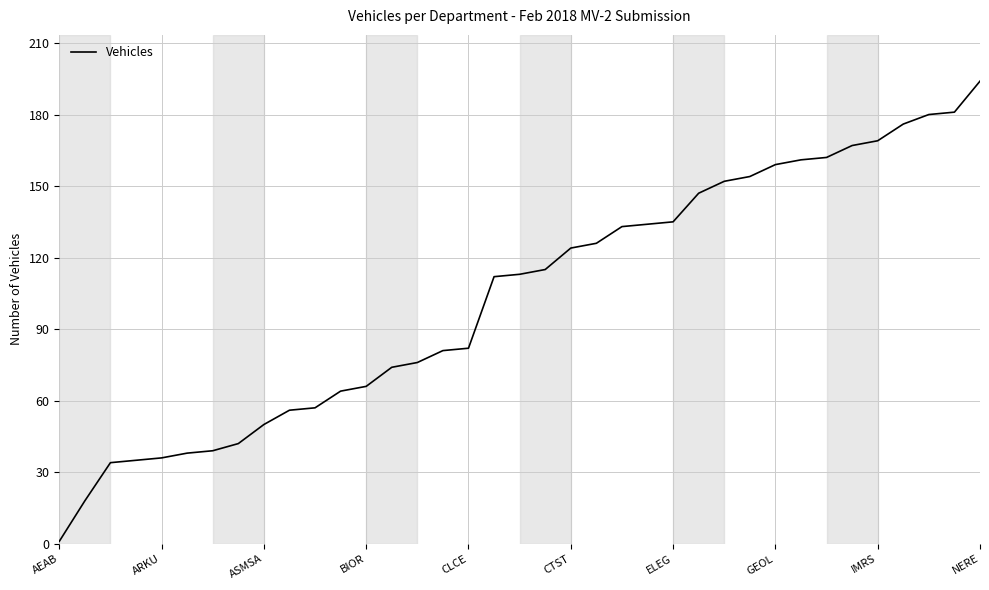

How many lines are shown in the chart?

1